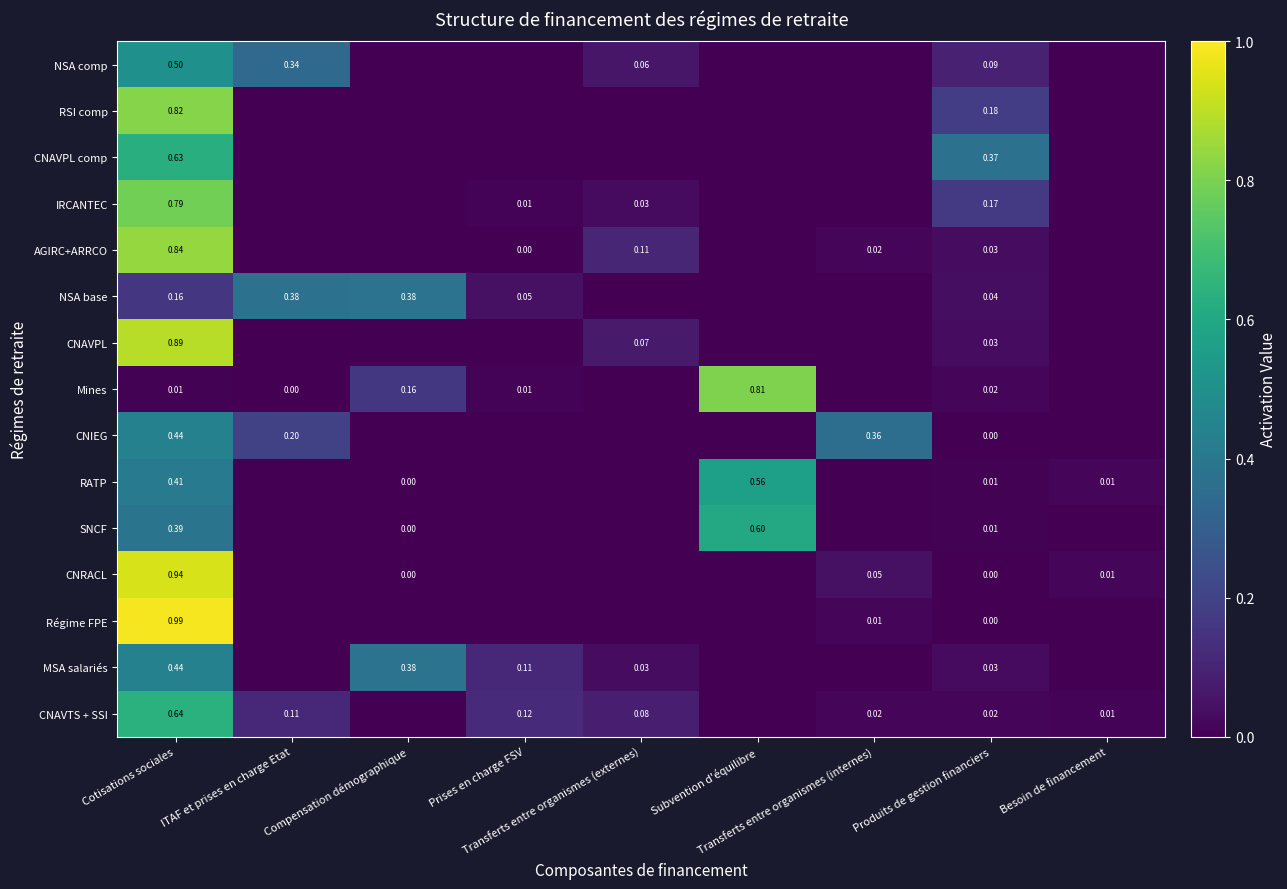

Is it true that CNAVPL comp equals 0.0 at Besoin de financement?

True